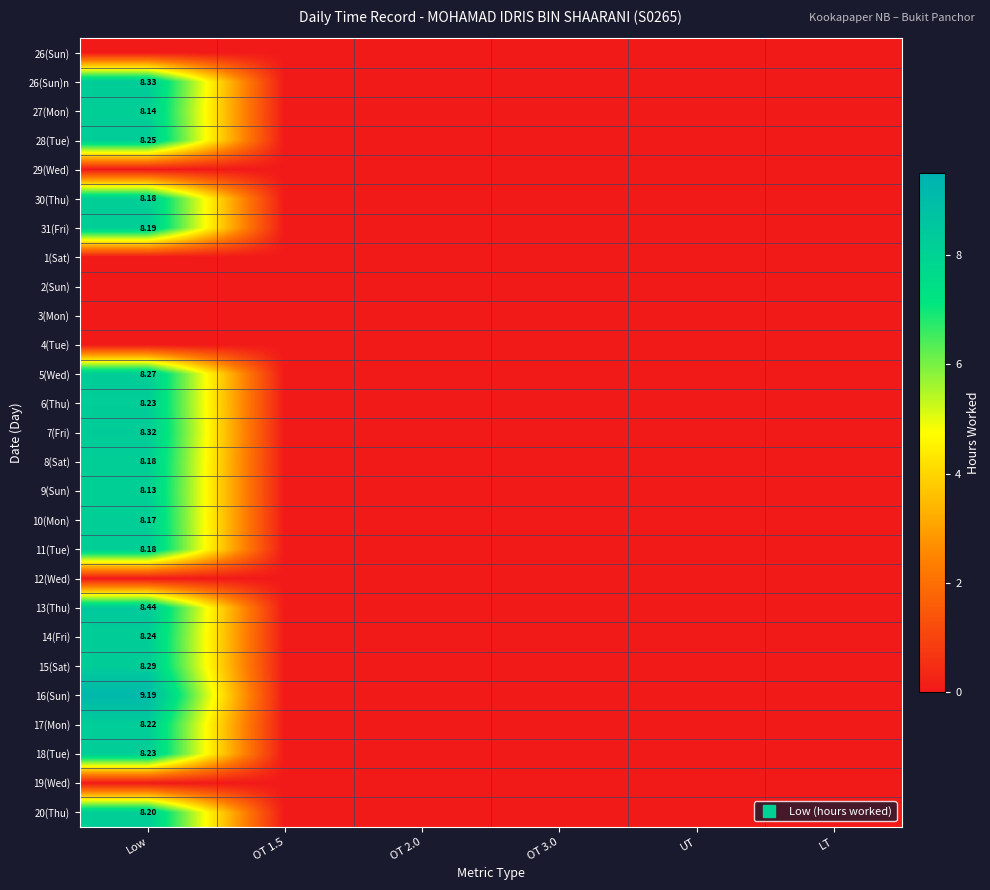

Which series changed the most between Low and OT 3.0?

16(Sun)